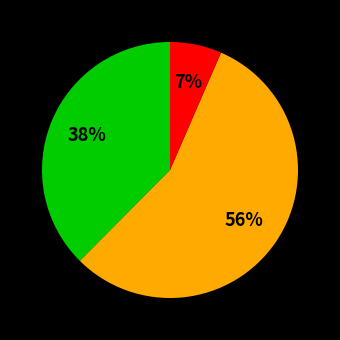

How many slices are in this pie chart?

3